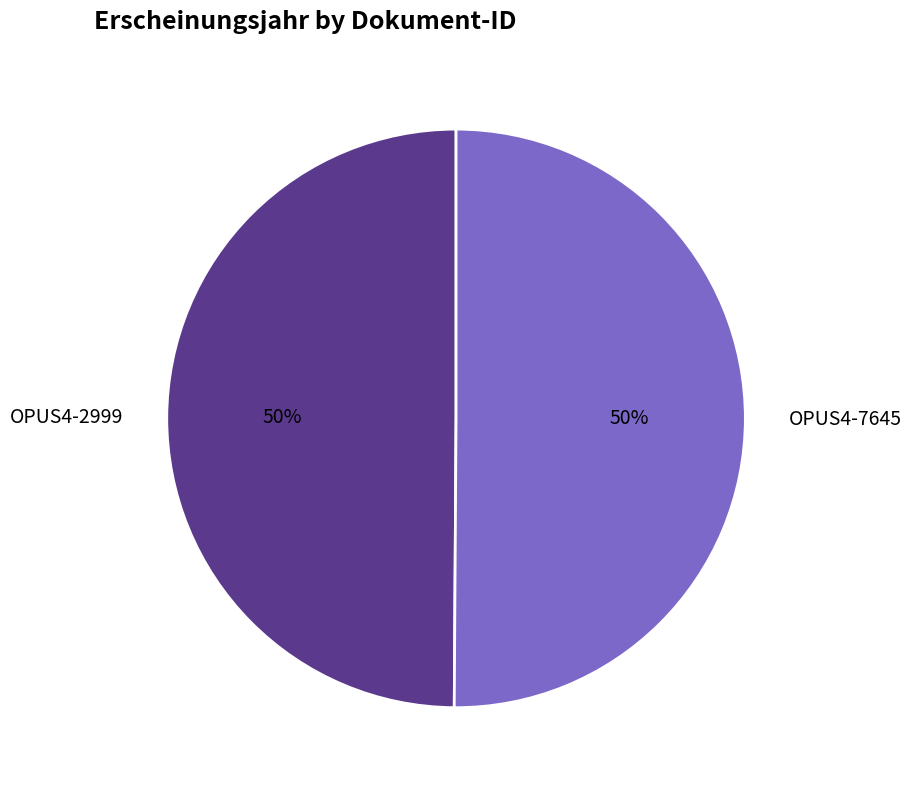

Combined, do OPUS4-2999 and OPUS4-7645 account for over 50%?

Yes